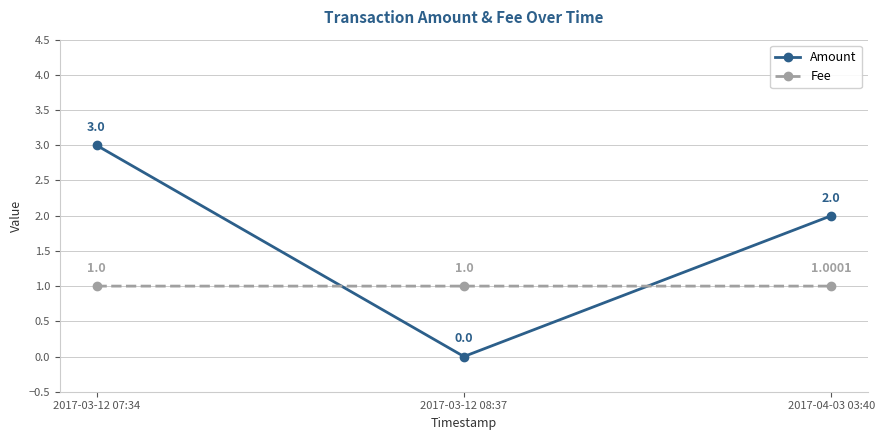

Is the value of Amount at 2017-03-12 08:37 greater than the value of Fee at 2017-04-03 03:40?

No